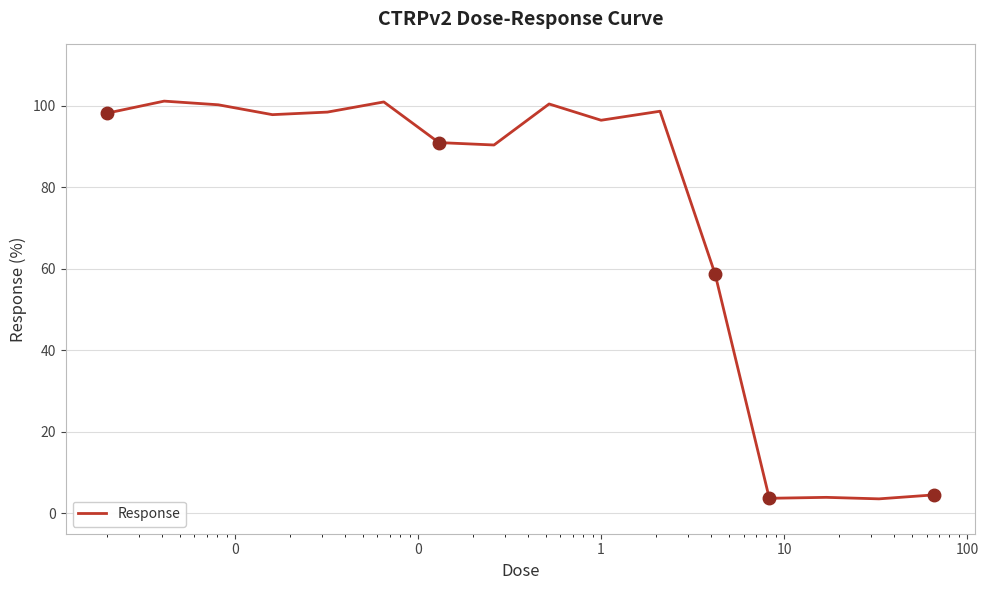

What is the smallest value displayed?

3.6